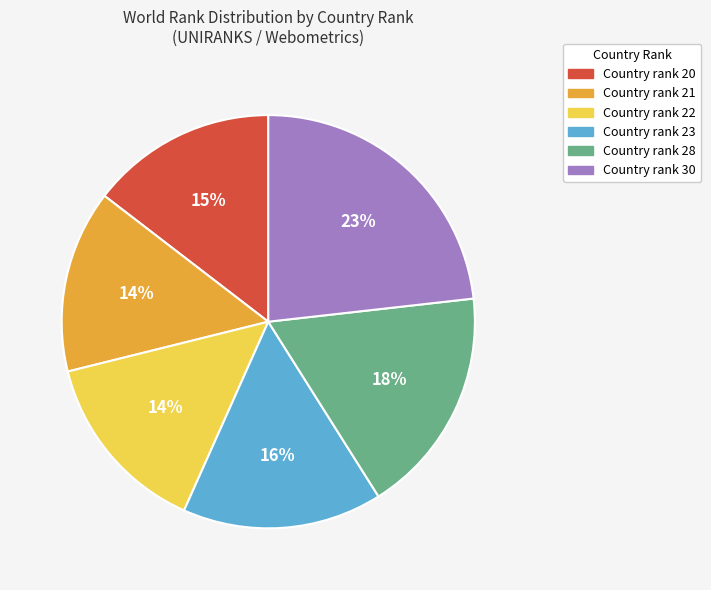

To the nearest percent, what is the average slice percentage?

17%